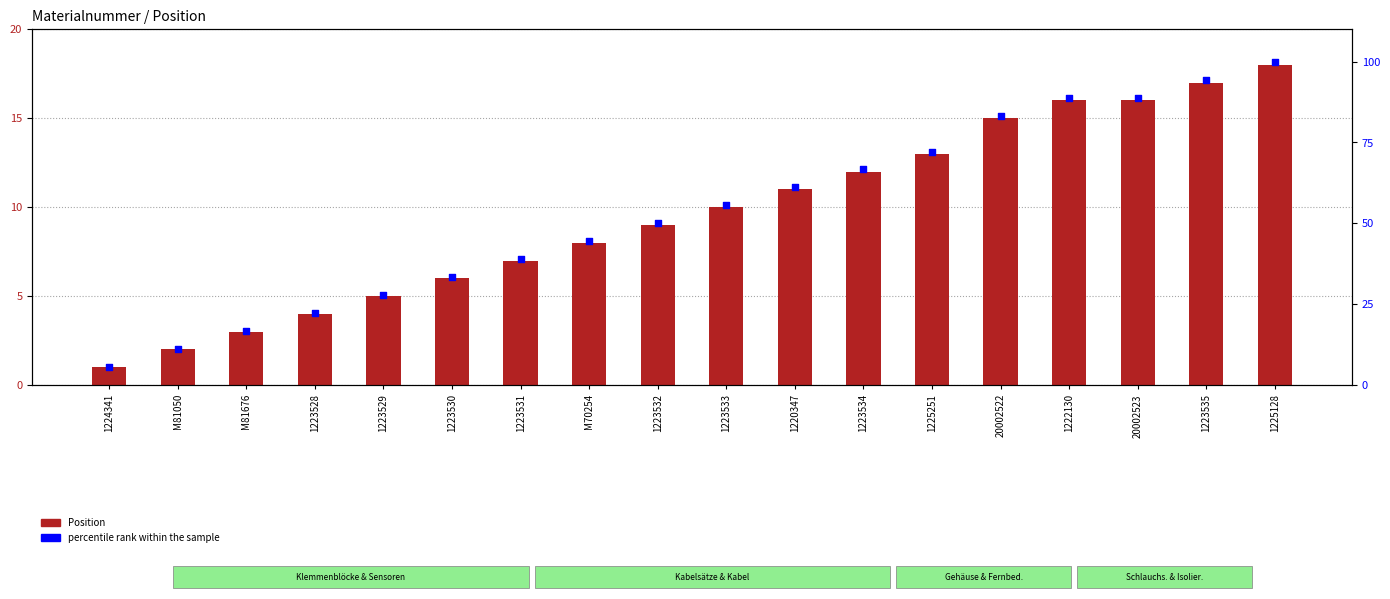

Which series has the largest Y range (max minus min)?

percentile rank within the sample